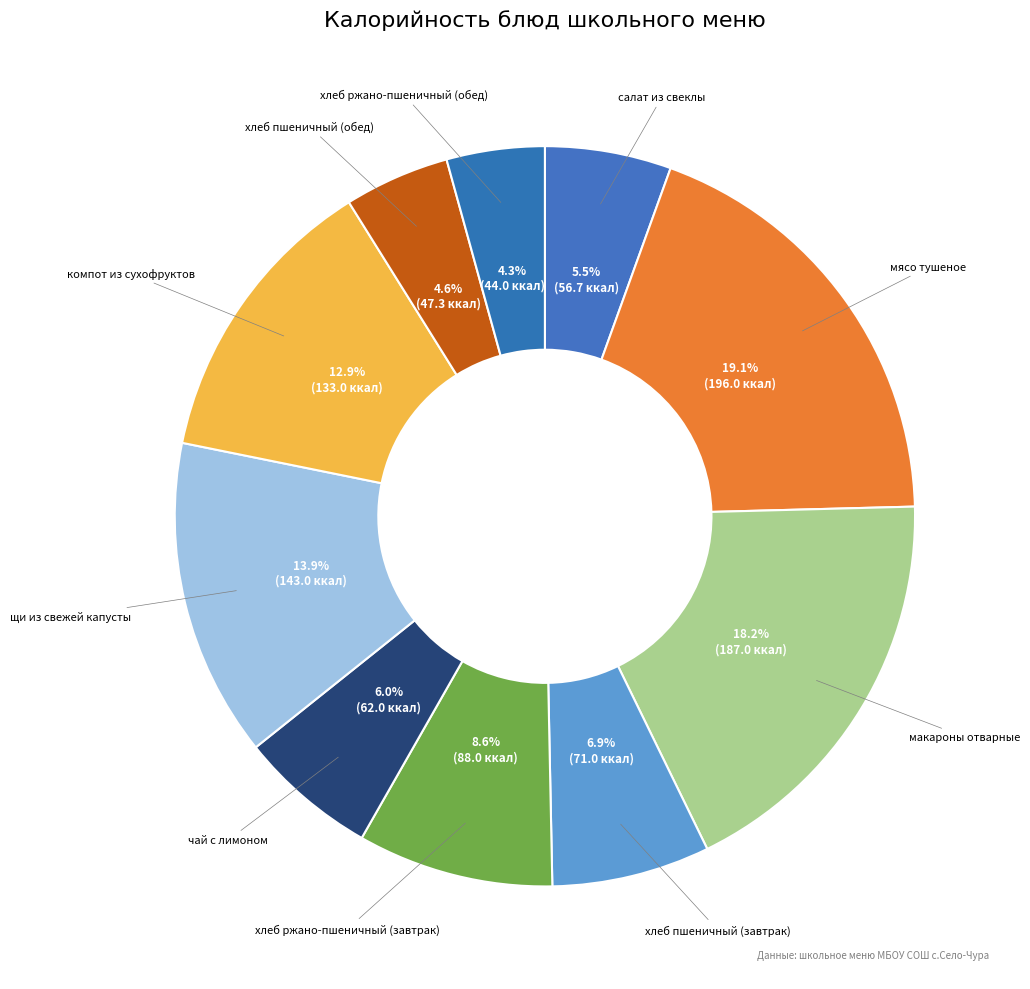

Does щи из свежей капусты account for over 50% of the chart?

No